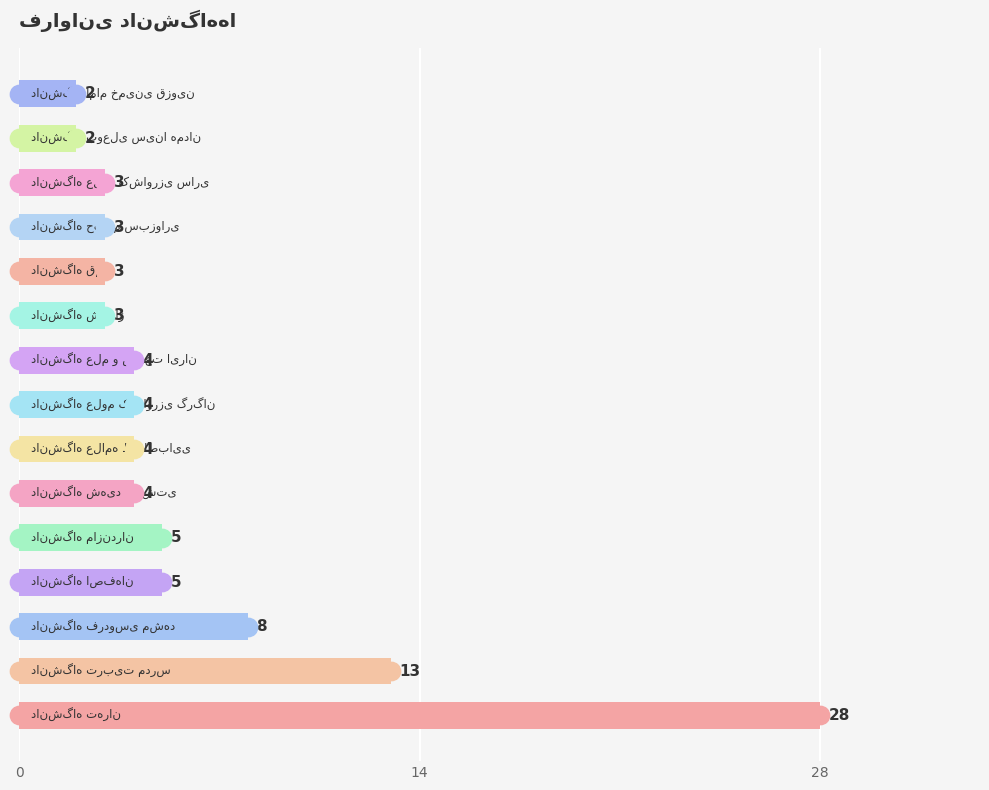

What is the average value?

6